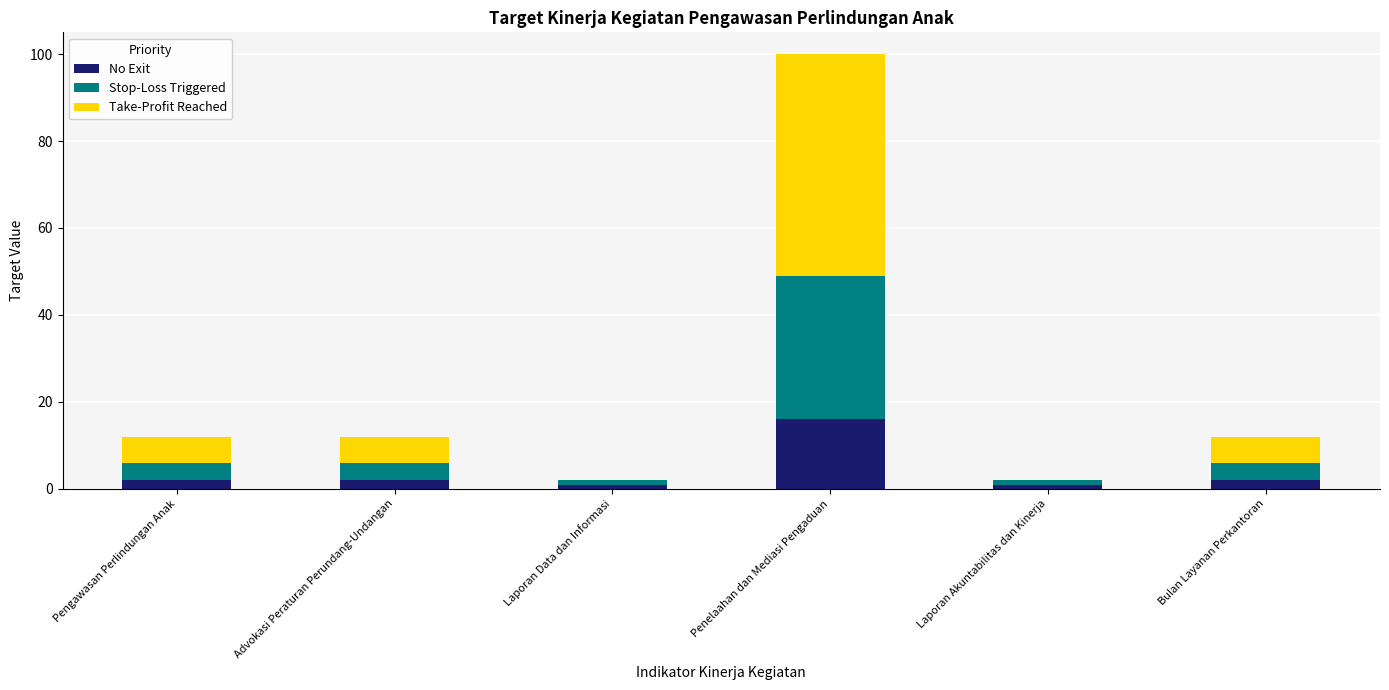

What is the highest value of the No Exit series?

16